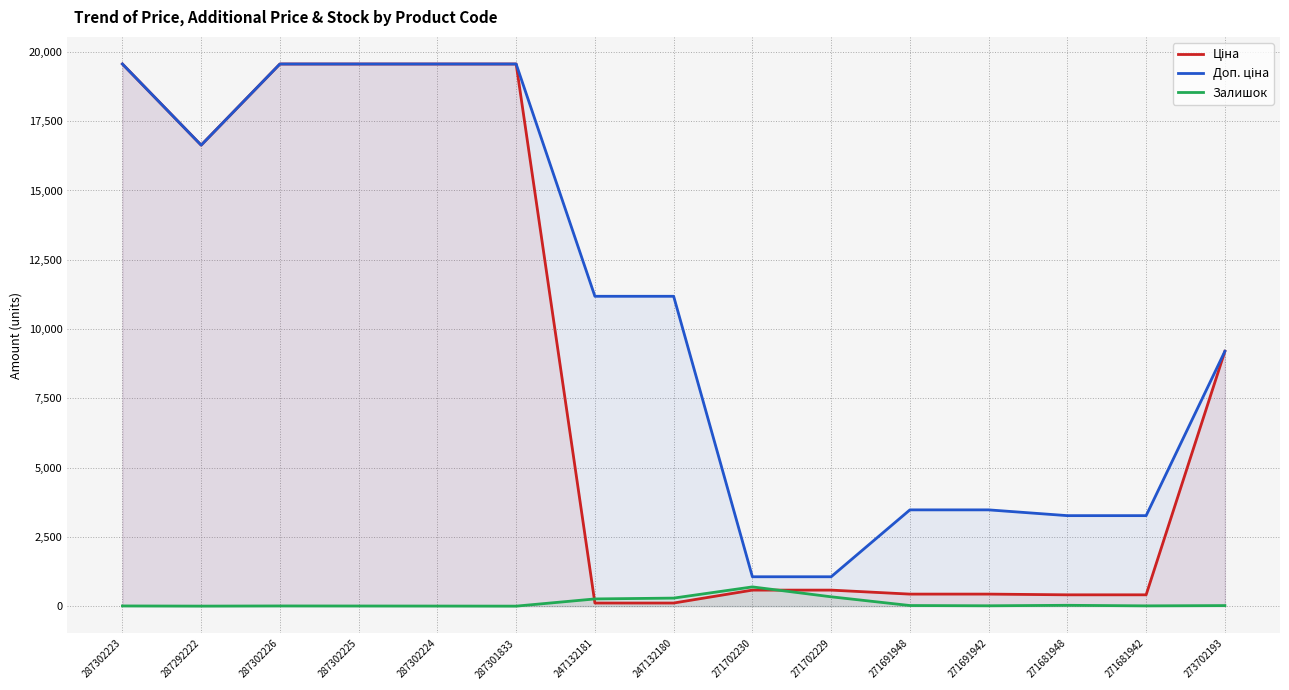

Which category has the lowest value in the Ціна series?

247132181